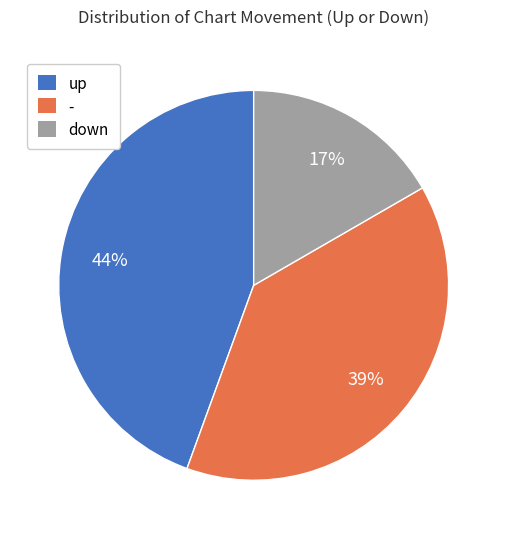

To the nearest percent, what is the difference between the down and - slice percentages?

22%